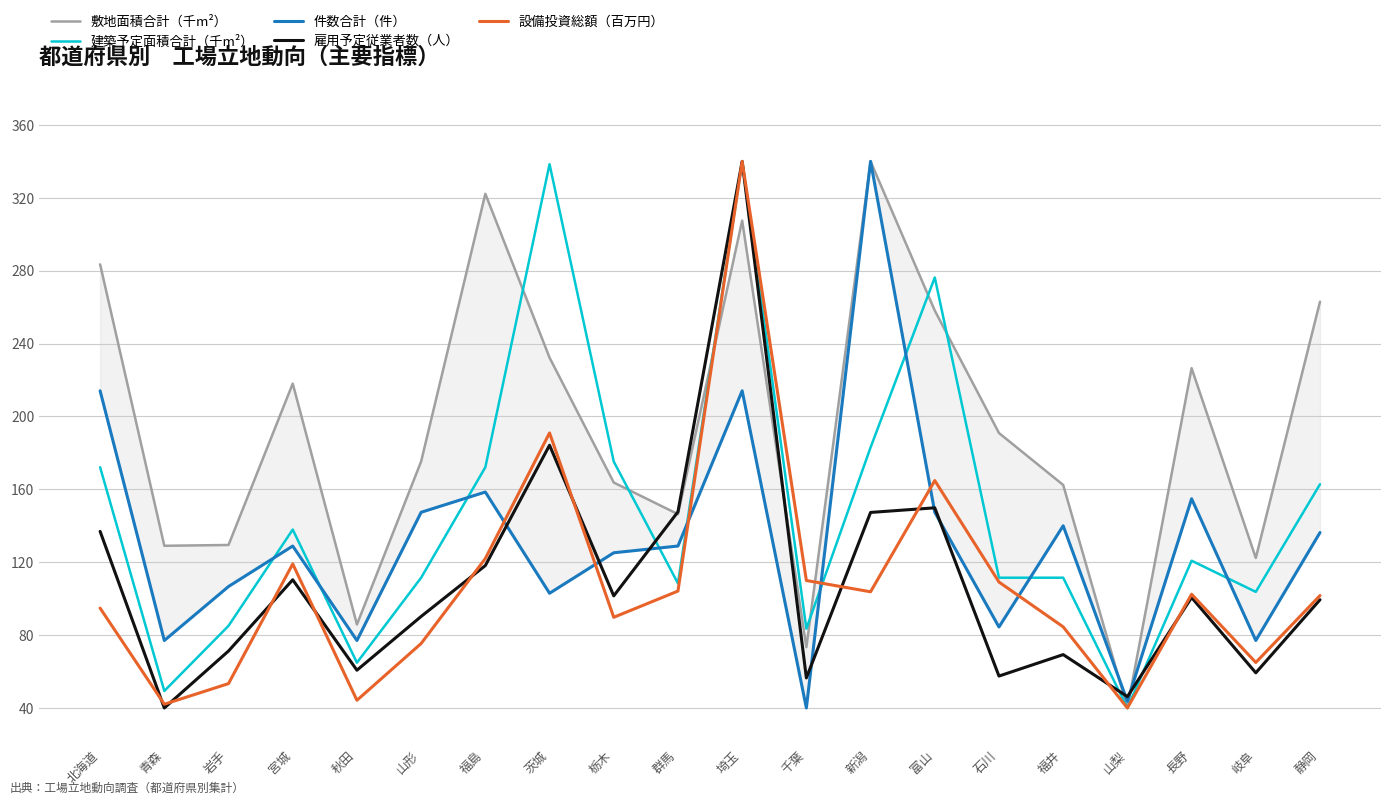

Which has a higher value, 富山 or 栃木?

富山